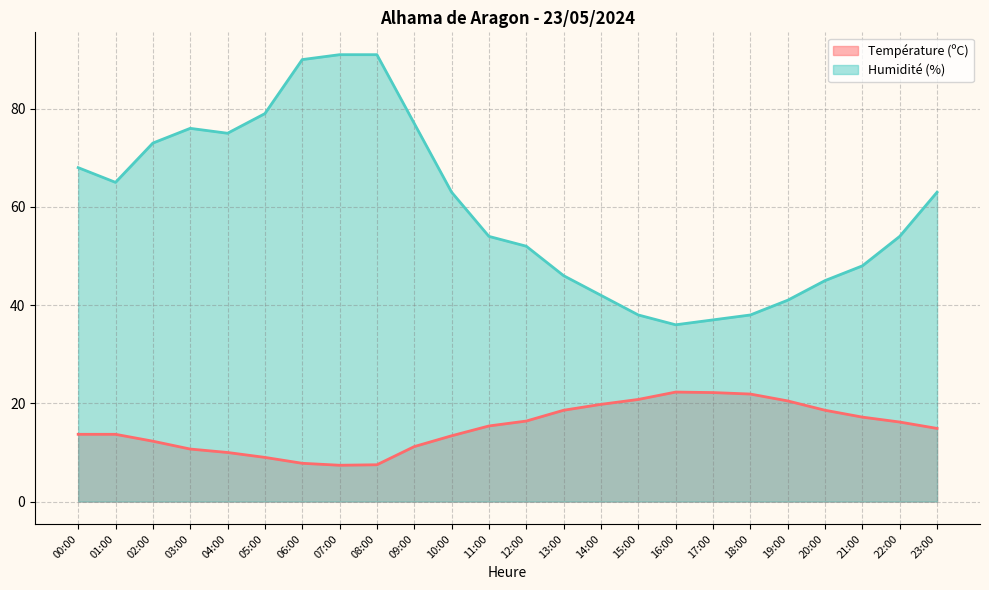

What are all the series names shown in the legend?

Température (ºC), Humidité (%)